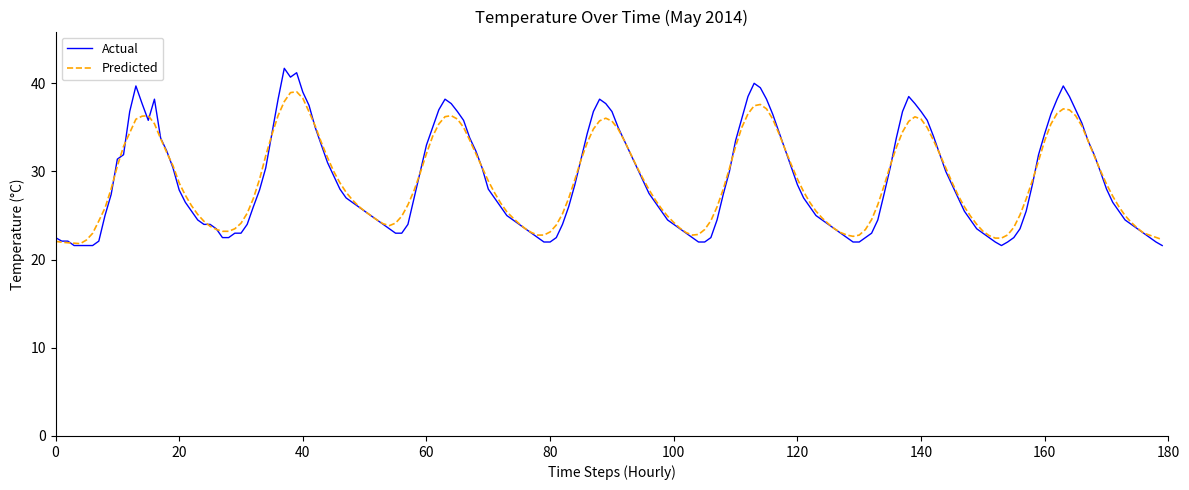

Which series has the widest spread of values?

Actual